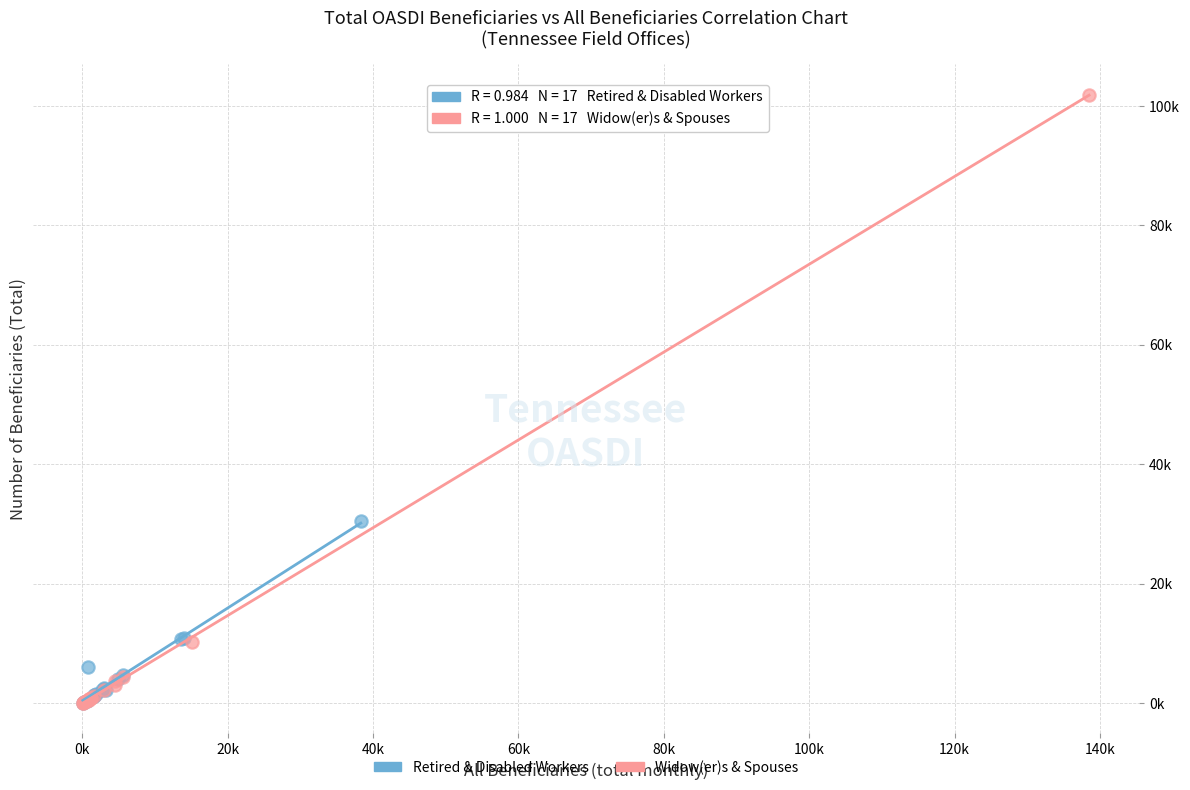

What are all the series names shown in the legend?

Retired & Disabled Workers, Widow(er)s & Spouses